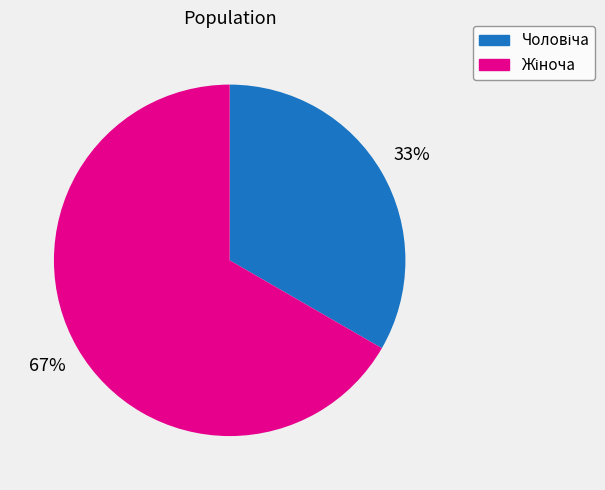

Does any single category account for the majority?

Yes